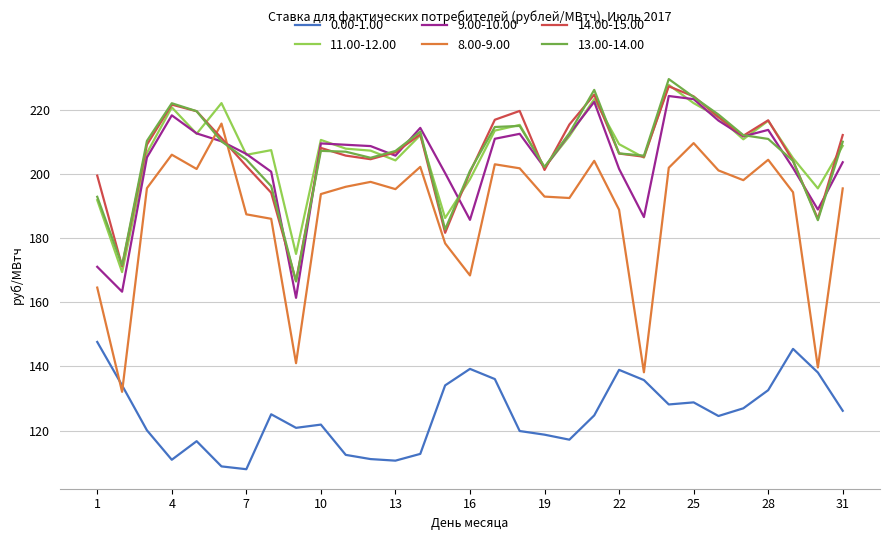

True or false: 0.00-1.00 and 9.00-10.00 cross at least once.

False